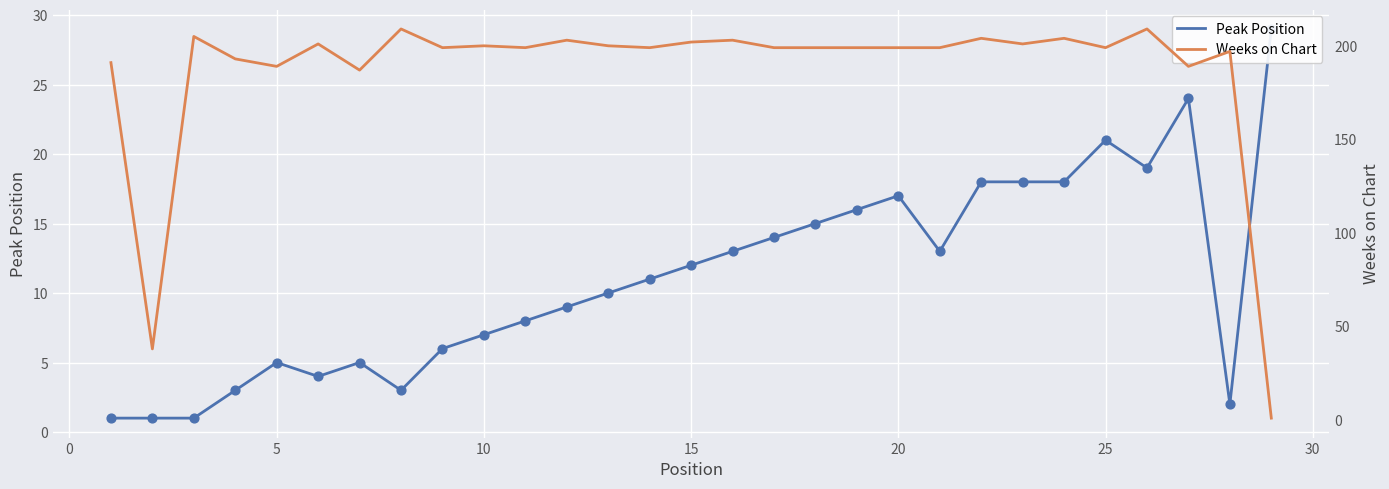

Which series has the largest total across all categories?

Weeks on Chart